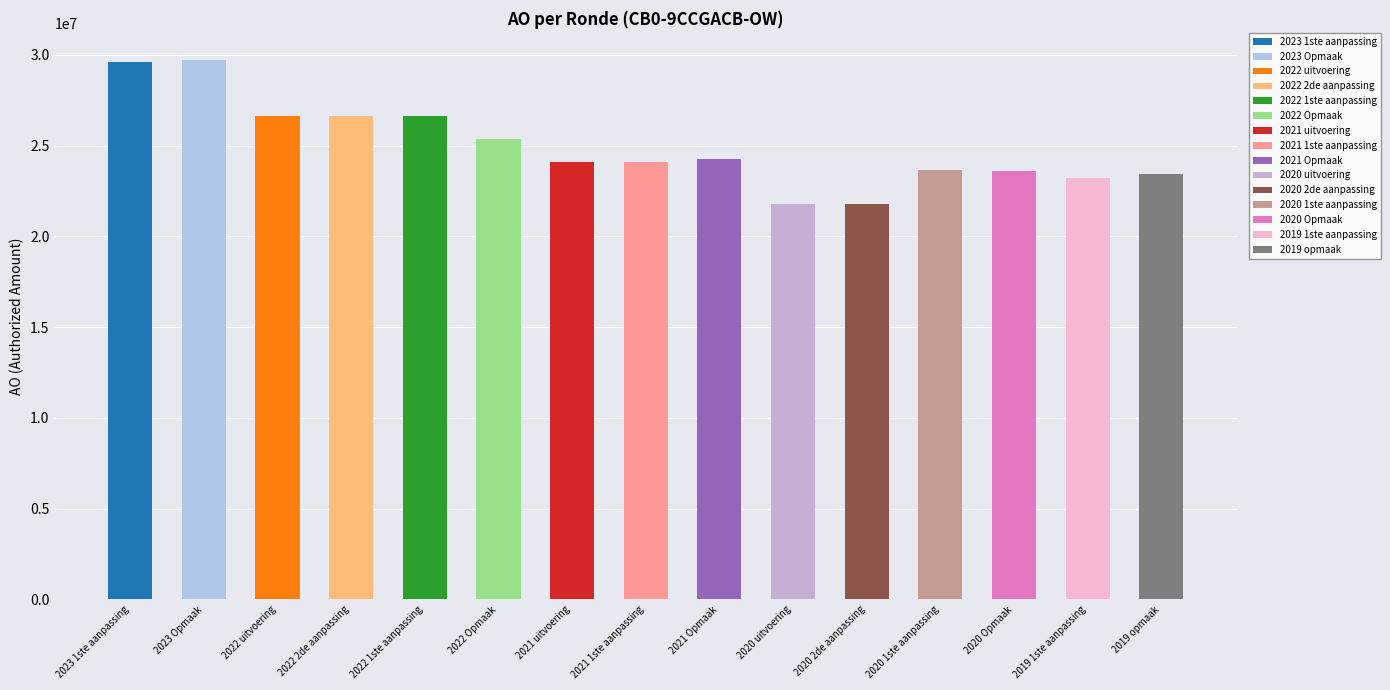

What is the sum of the values at 2019 1ste aanpassing and 2022 Opmaak?

48556094